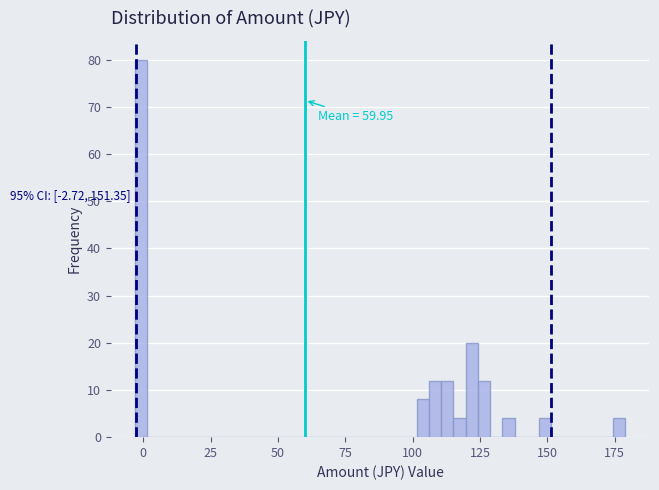

Around what value on the x-axis is the tallest bar? Give the approximate position of its centre, as read against the axis.

0